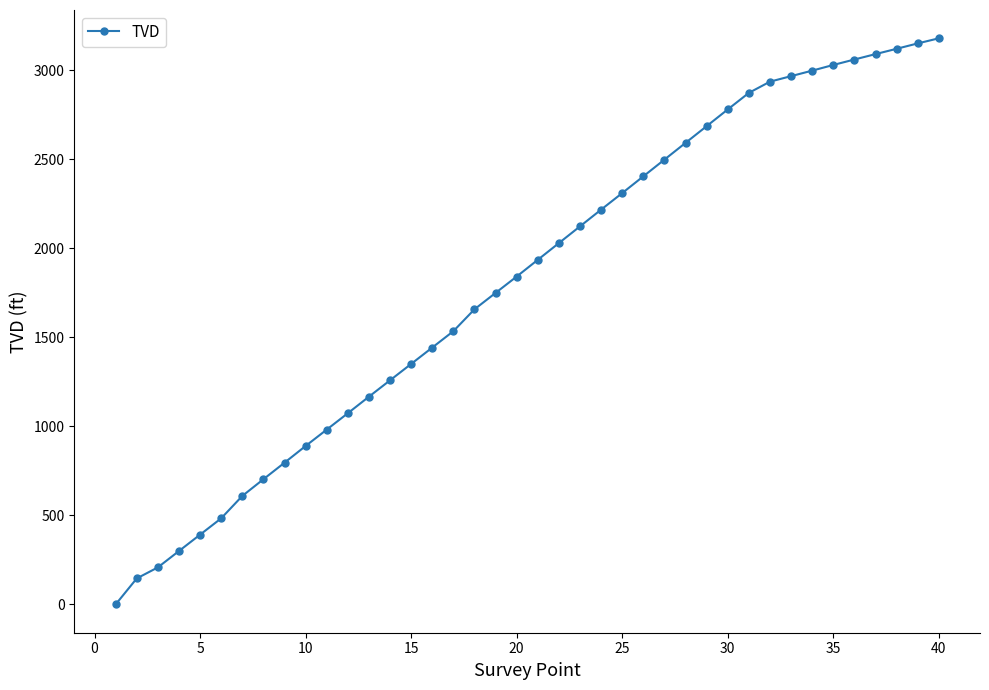

What is the value of the 31st point from the left?

2874.0